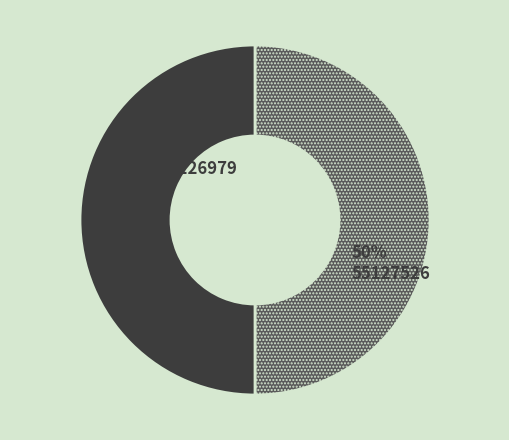

Count the number of slices in the pie.

2